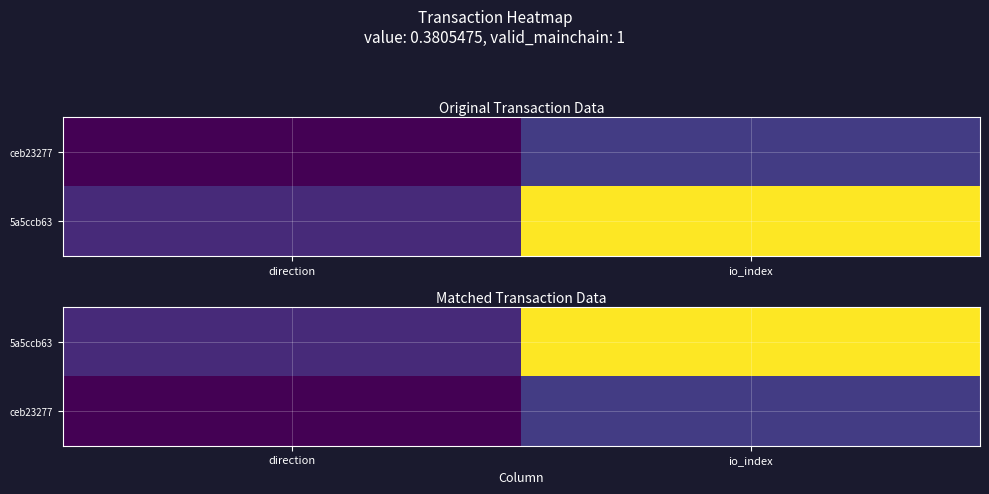

Rank the categories by 5a5ccb63 value from lowest to highest.

direction, io_index